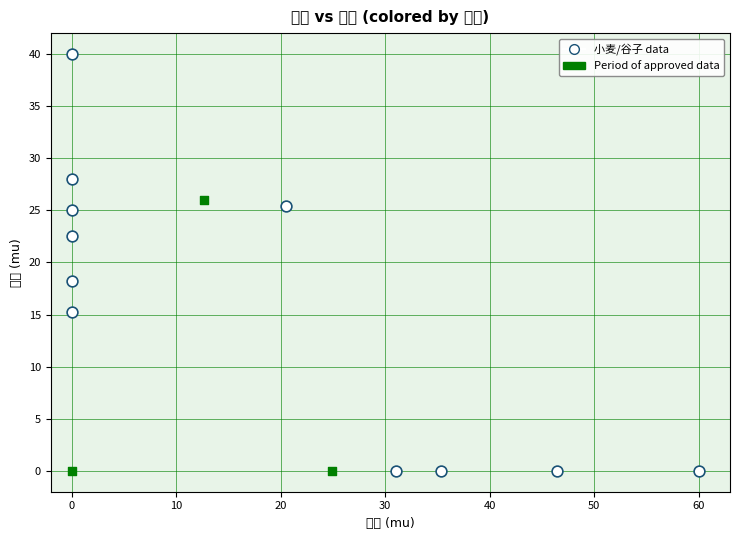

What are all the series names shown in the legend?

小麦/谷子 data, Period of approved data